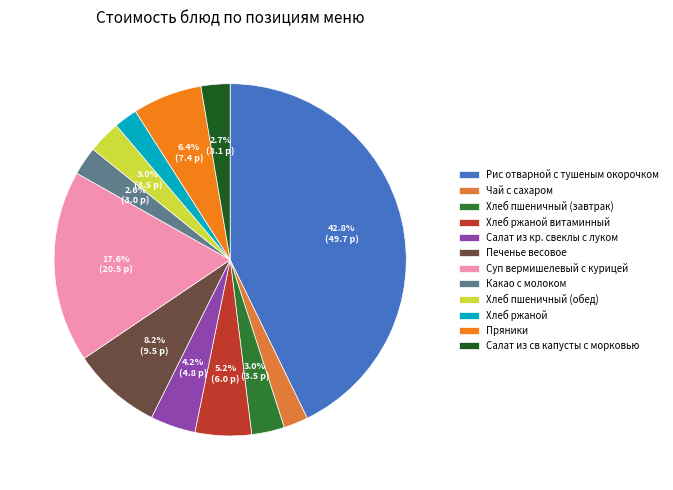

The Чай с сахаром slice represents 2% of the pie. True or false?

True